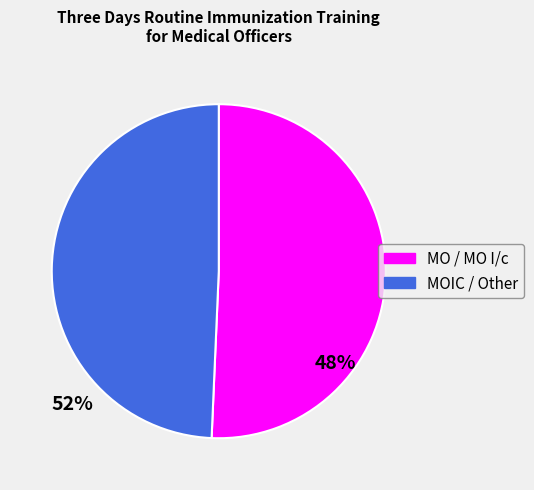

What is the largest slice in the pie chart?

MO / MO I/c